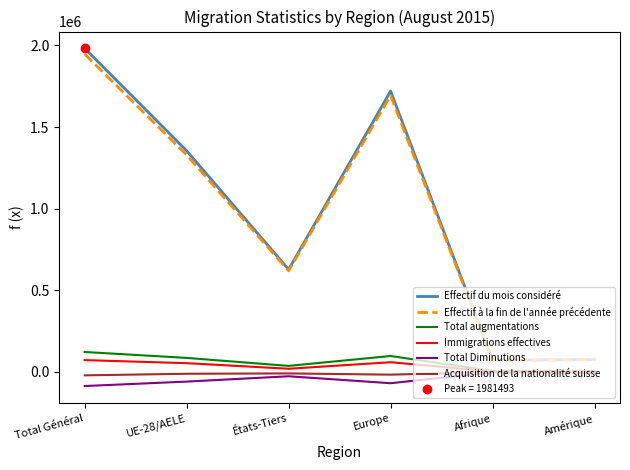

Reading right to left, what are all the values shown in this chart?

Effectif du mois considéré: Amérique=74345	Afrique=72236	Europe=1720234	États-Tiers=627149	UE-28/AELE=1354344	Total Général=1981493
Effectif à la fin de l'année précédente: Amérique=74407	Afrique=69295	Europe=1692561	États-Tiers=618705	UE-28/AELE=1328318	Total Général=1947023
Total augmentations: Amérique=6281	Afrique=5706	Europe=96975	États-Tiers=36315	UE-28/AELE=85281	Total Général=121596
Immigrations effectives: Amérique=4556	Afrique=2201	Europe=58827	États-Tiers=18825	UE-28/AELE=52985	Total Général=71810
Total Diminutions: Amérique=-6000	Afrique=-2655	Europe=-69786	États-Tiers=-27170	UE-28/AELE=-59881	Total Général=-87051
Acquisition de la nationalité suisse: Amérique=-1303	Afrique=-1141	Europe=-17368	États-Tiers=-9714	UE-28/AELE=-11904	Total Général=-21618